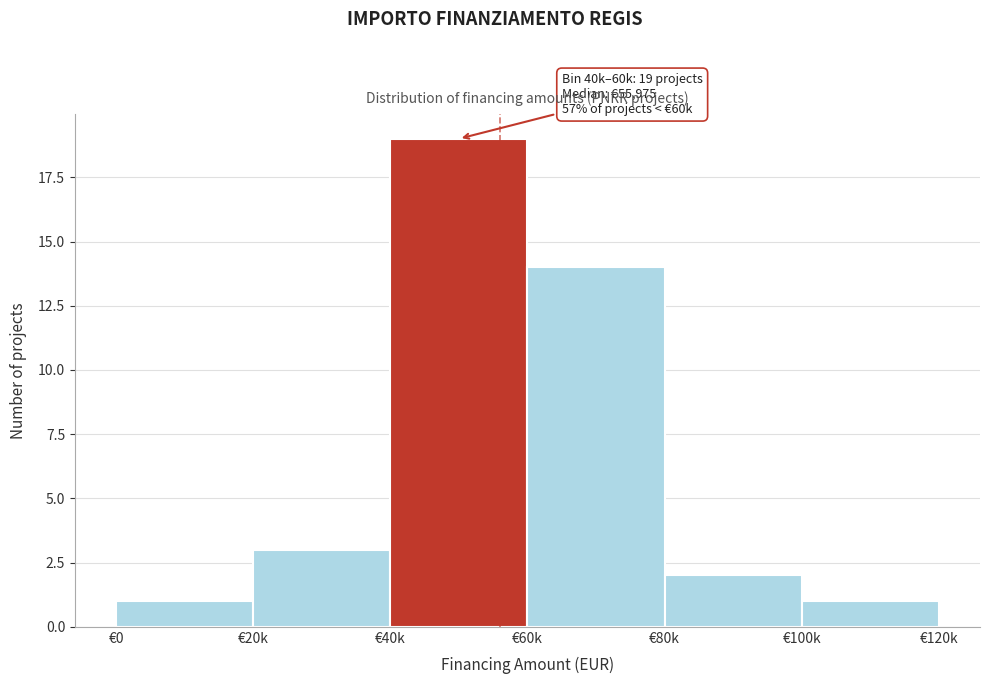

Reading right to left, extract all data points from this chart.

€100k=1	€80k=2	€60k=14	€40k=19	€20k=3	€0=1